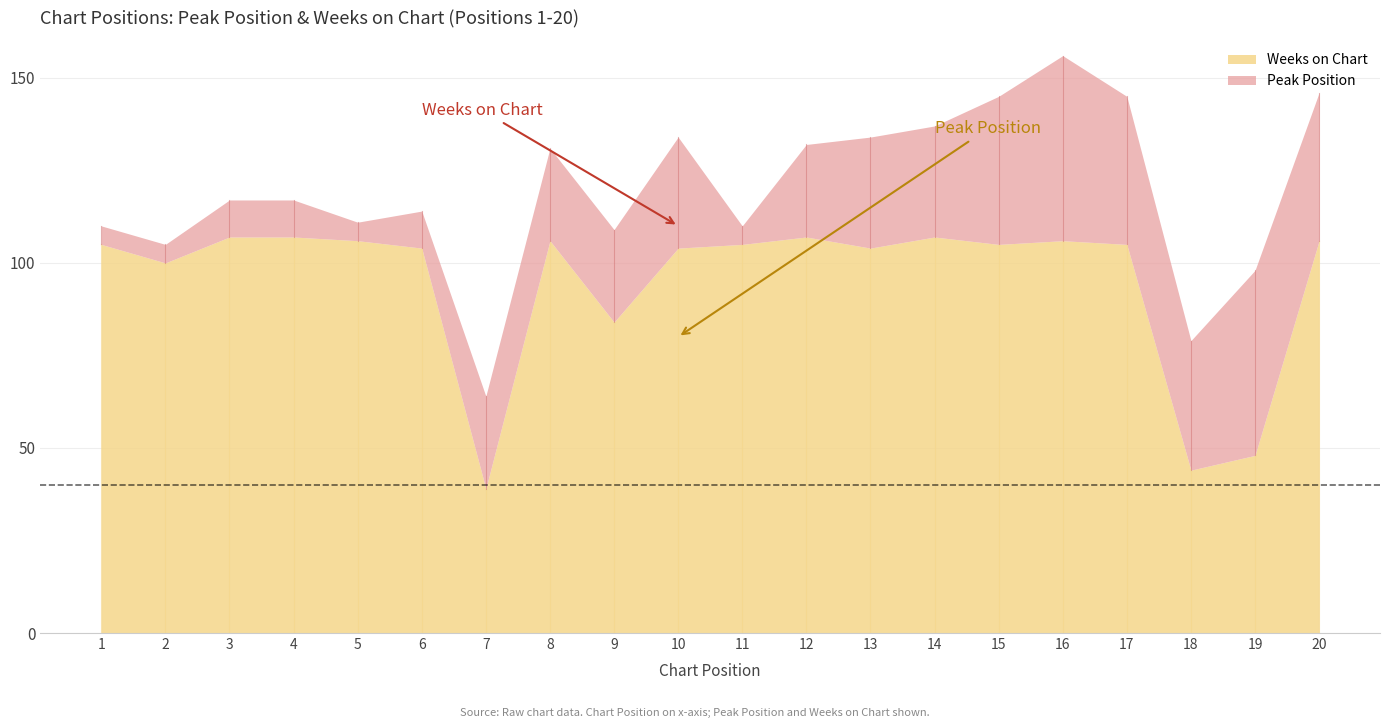

At 12, list the series in order from smallest to largest.

Peak Position, Weeks on Chart